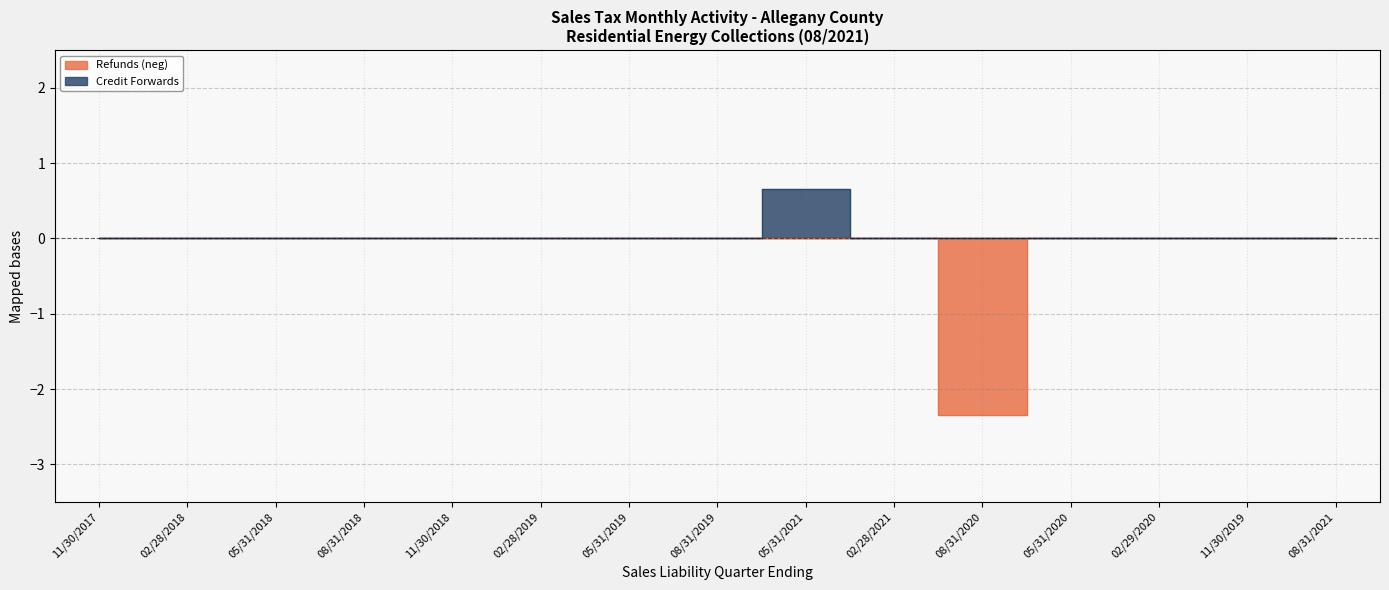

At how many categories does at least one series exceed 0?

1